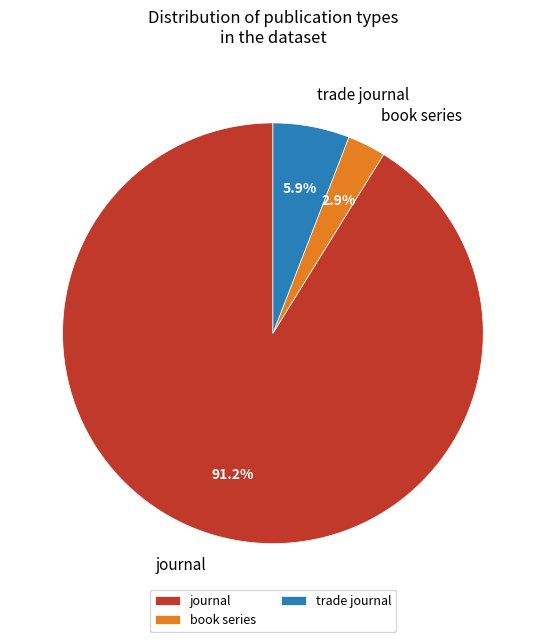

Which slice is the largest?

journal